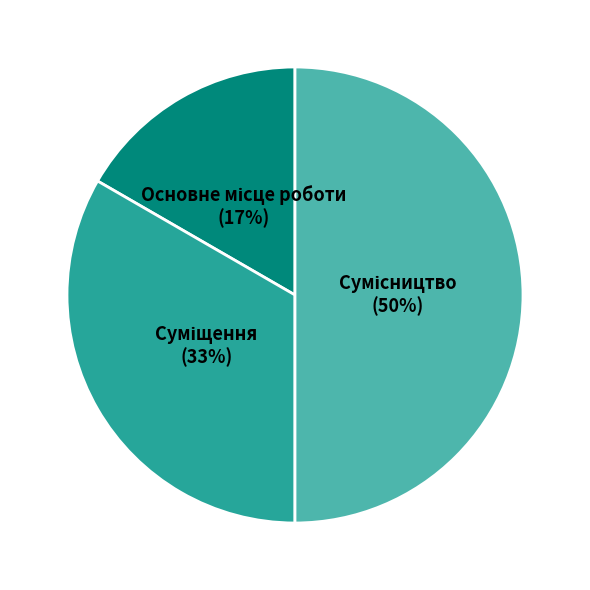

To the nearest percent, what is the average slice percentage?

33%